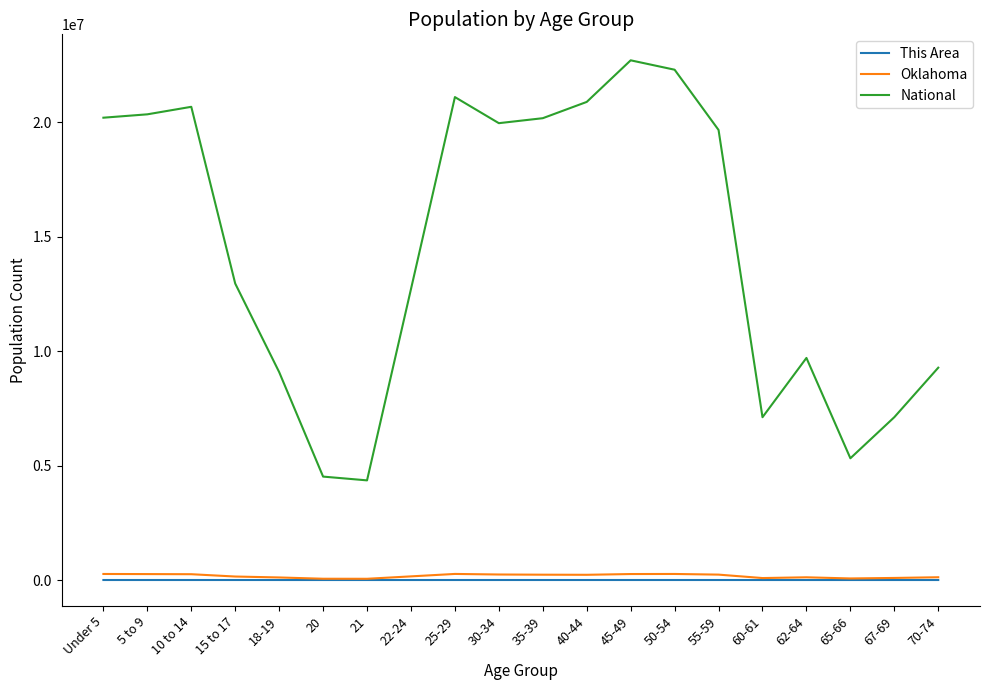

Is this an area chart (filled region under the line)?

No